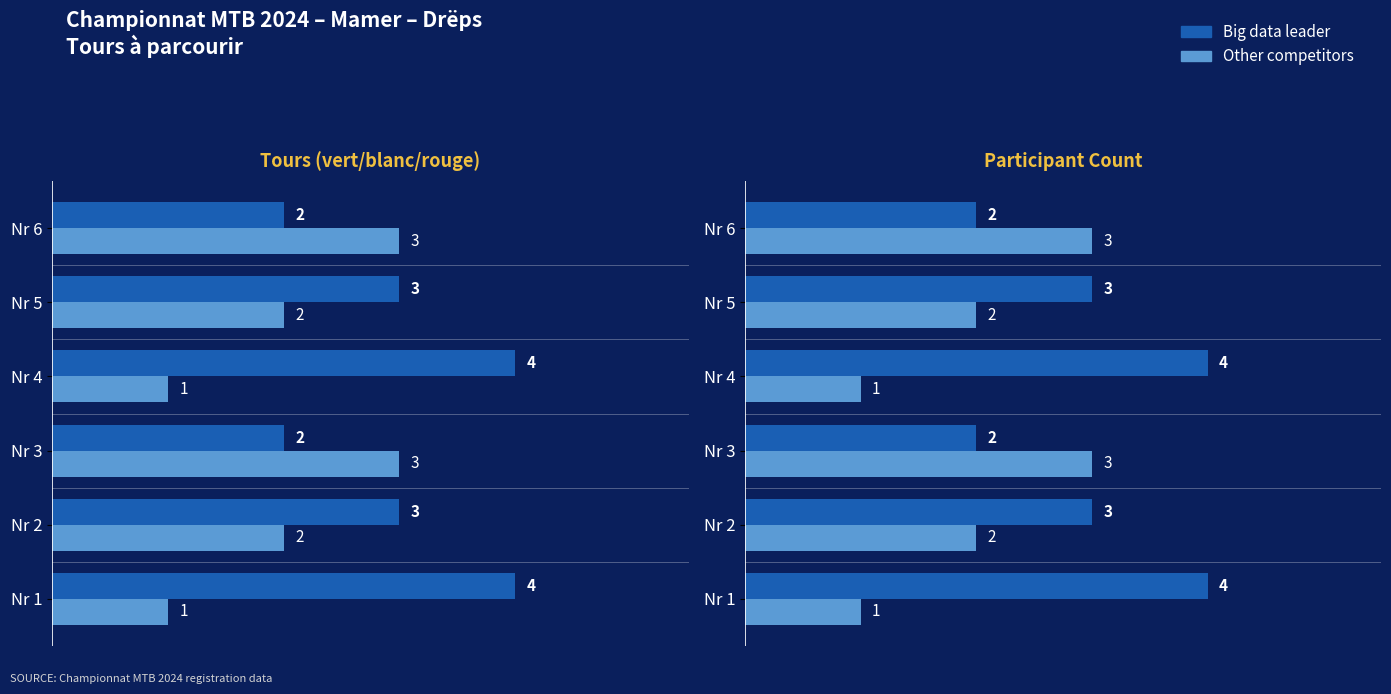

What is the maximum value for Other competitors?

3